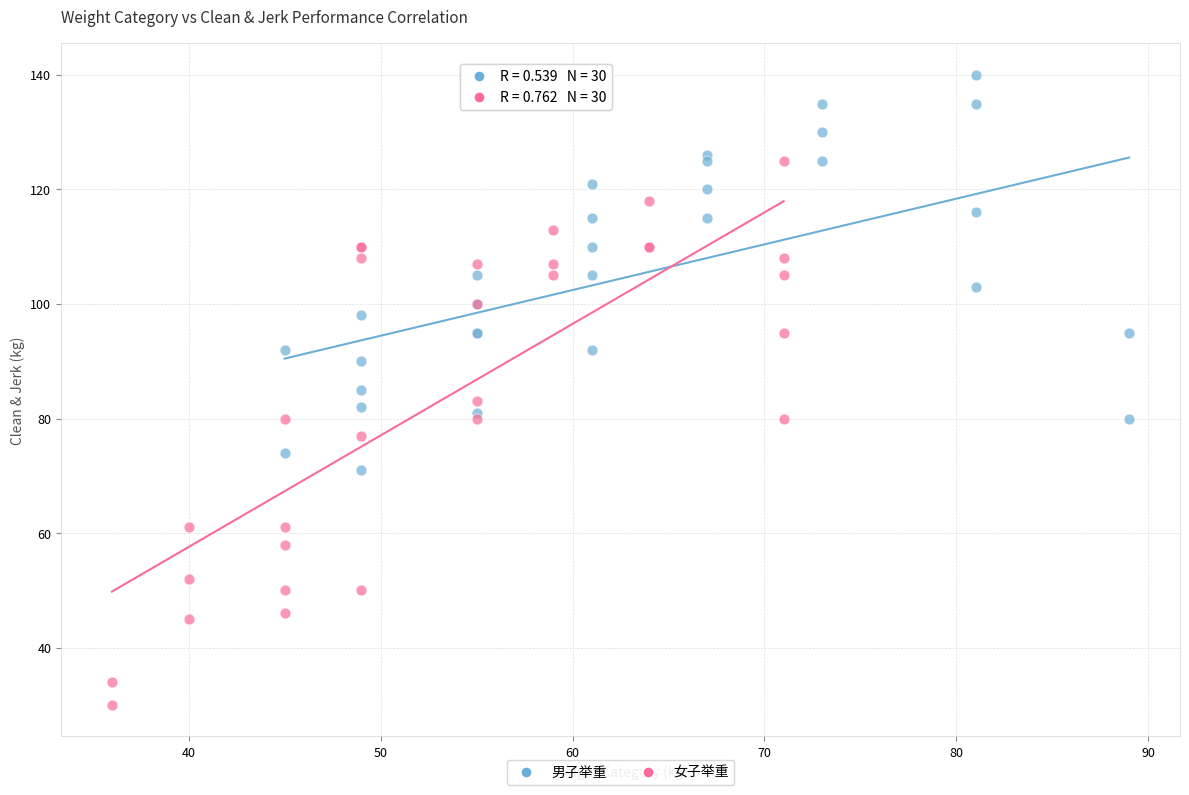

What are all the series names shown in the legend?

男子举重, 女子举重